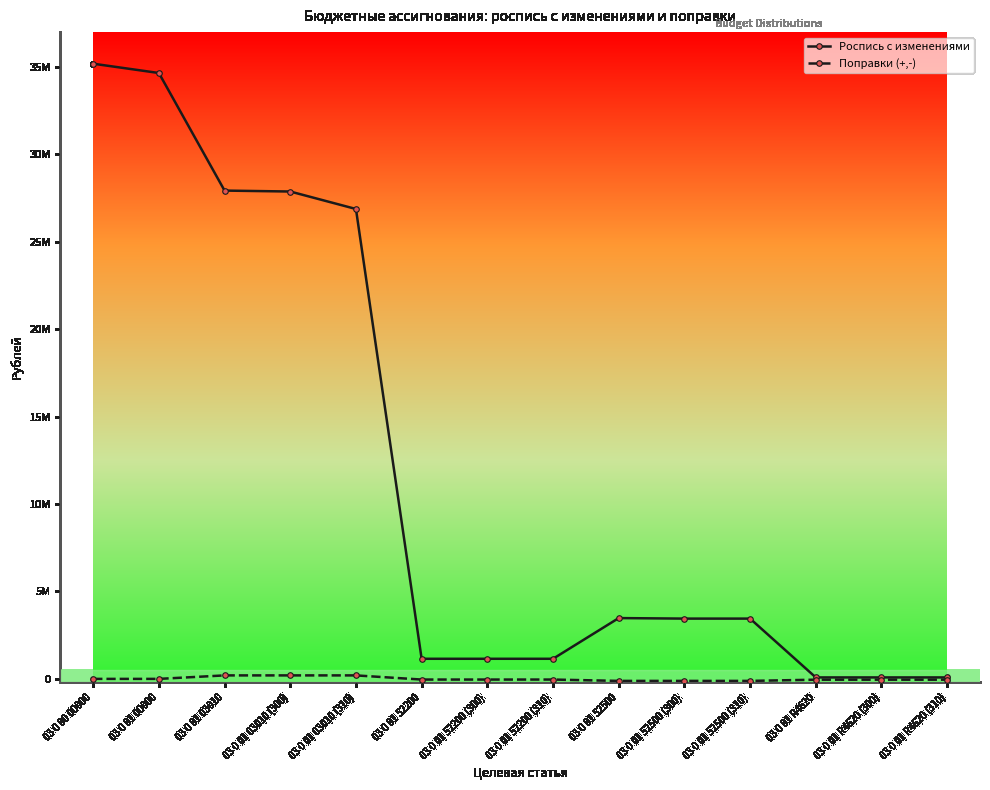

How many lines are shown in the chart?

2